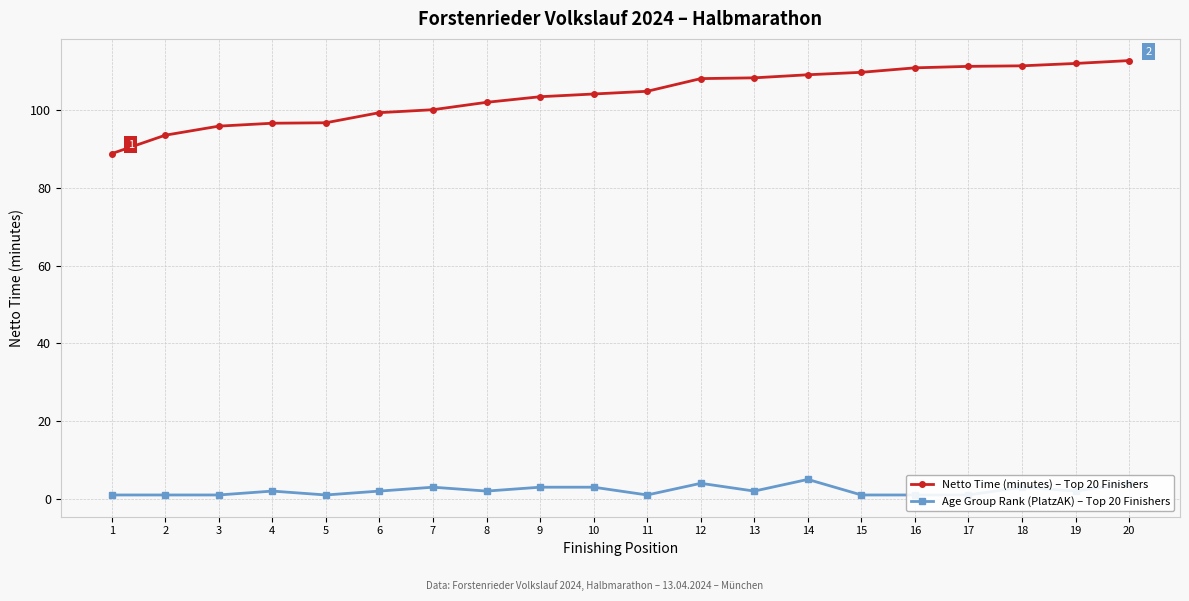

What are all the series names shown in the legend?

Netto Time (minutes) – Top 20 Finishers, Age Group Rank (PlatzAK) – Top 20 Finishers